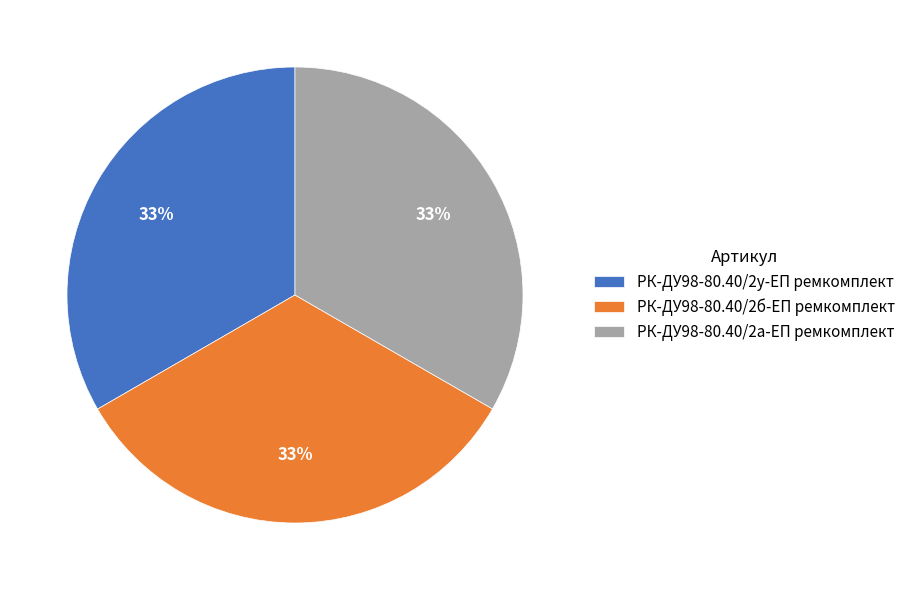

Is there any slice that represents more than half of the pie?

No